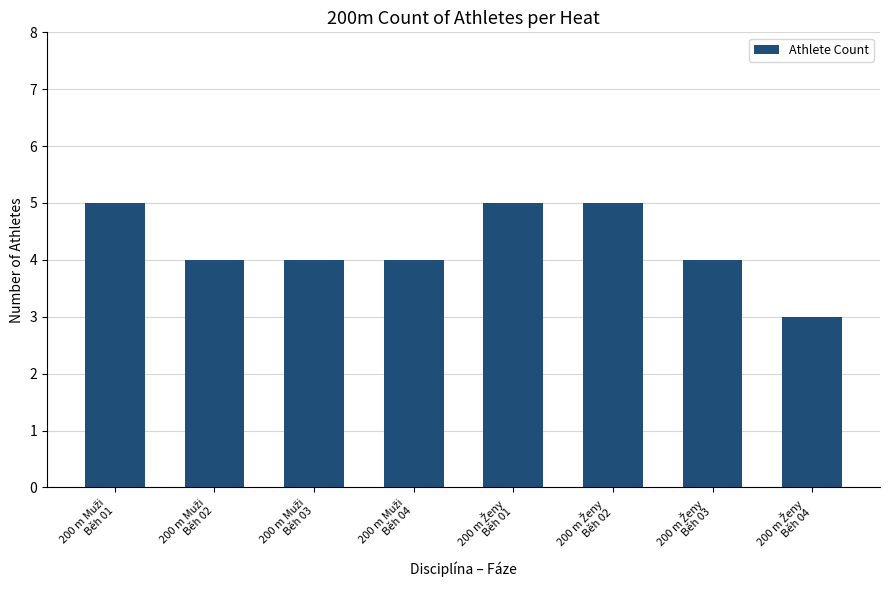

What is the minimum value shown in the chart?

3